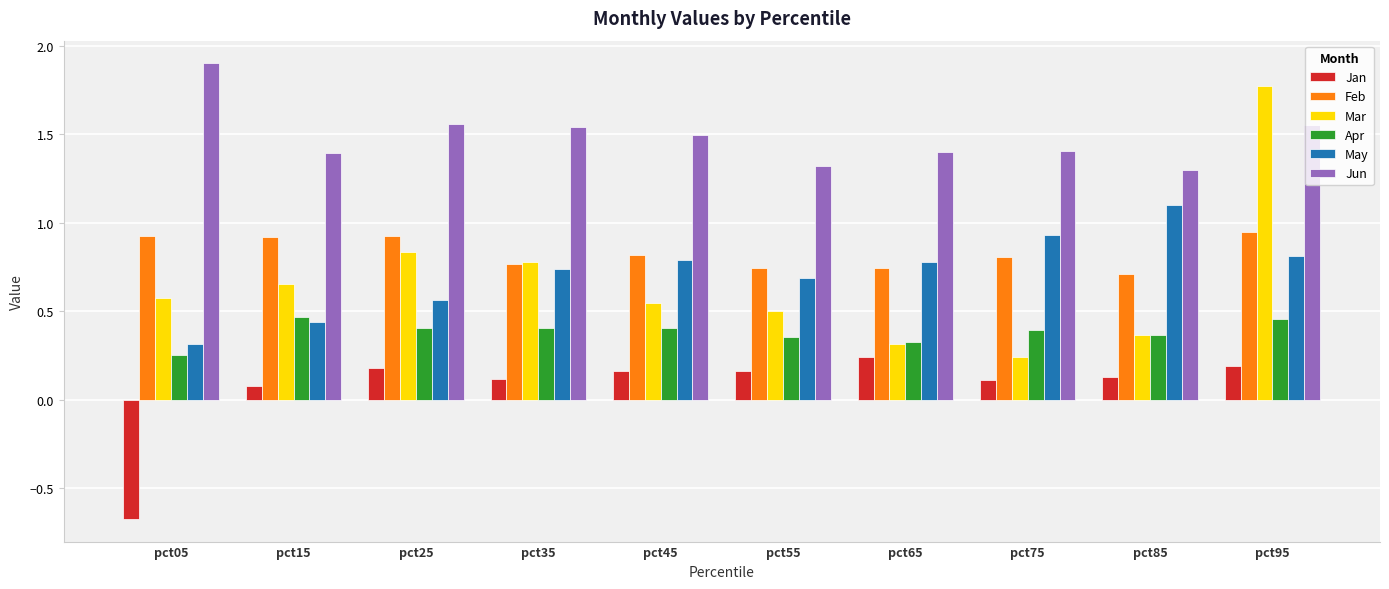

How many Mar values are between 0 and 1?

9